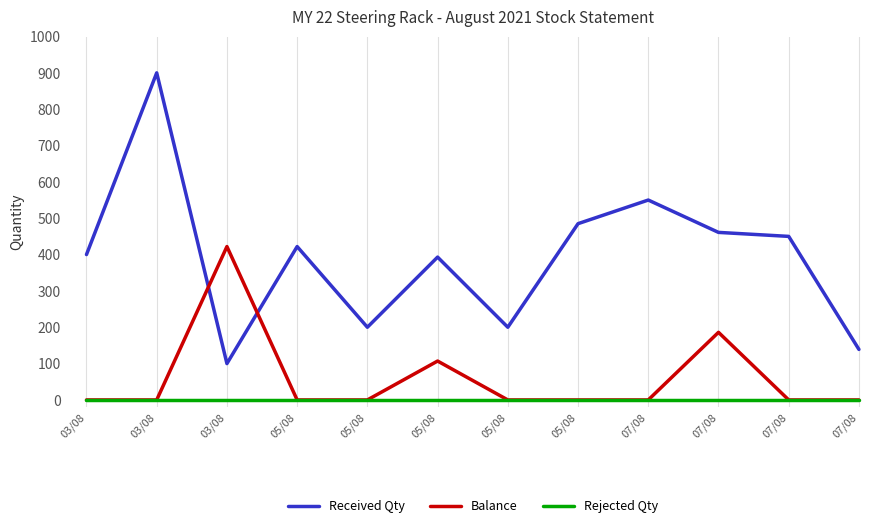

What are all the series names shown in the legend?

Received Qty, Balance, Rejected Qty